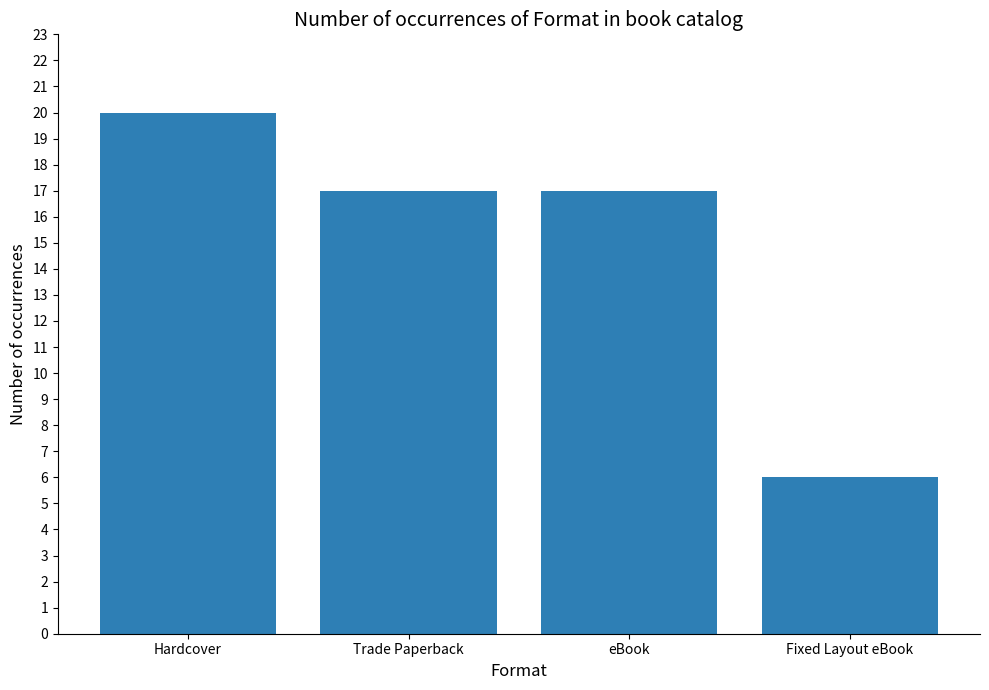

At which category does the chart reach its minimum across all series?

Fixed Layout eBook